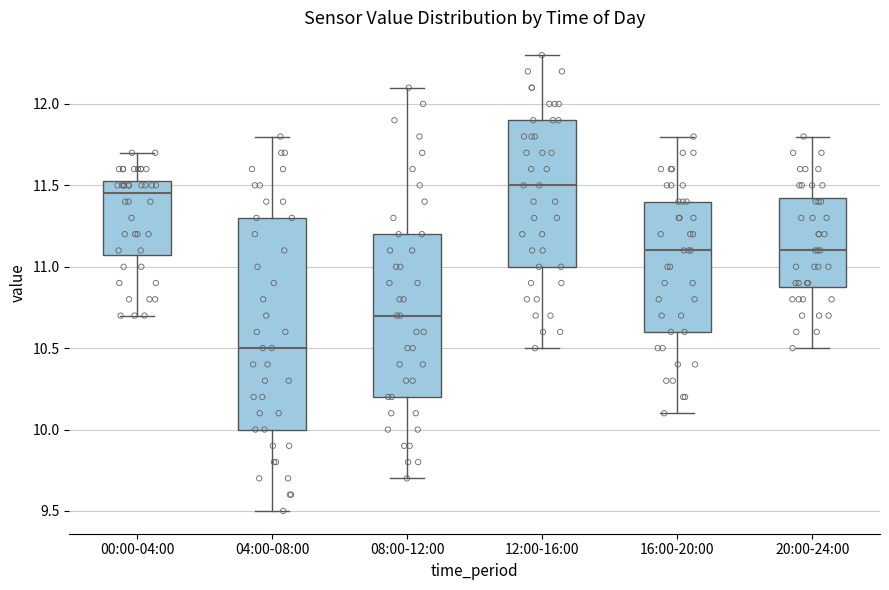

Reading left to right, transcribe this box plot: for each box, give where its median line is, the range the box spans, and where its two whiskers end, as read against the y-axis. The values are not printed on the chart, so give them approximately, as read against the axis.

00:00-04:00: median 11.45, box 11.10 to 11.55, whiskers 10.70 to 11.70
04:00-08:00: median 10.50, box 10.00 to 11.30, whiskers 9.50 to 11.80
08:00-12:00: median 10.70, box 10.20 to 11.20, whiskers 9.70 to 12.10
12:00-16:00: median 11.50, box 11.00 to 11.90, whiskers 10.50 to 12.30
16:00-20:00: median 11.10, box 10.60 to 11.40, whiskers 10.10 to 11.80
20:00-24:00: median 11.10, box 10.90 to 11.45, whiskers 10.50 to 11.80